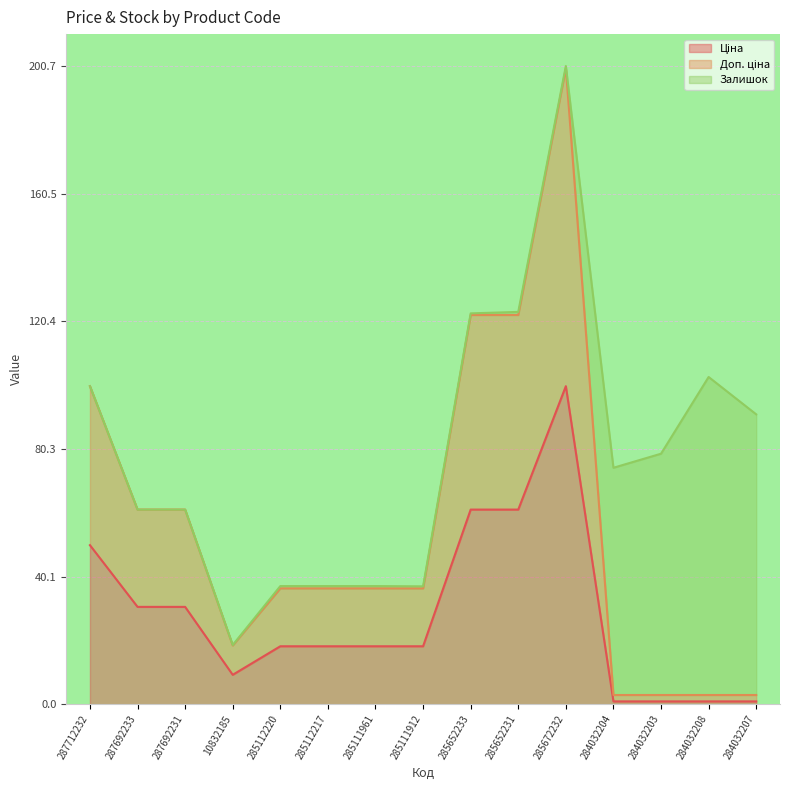

Where is the first local minimum for Ціна?

10832185